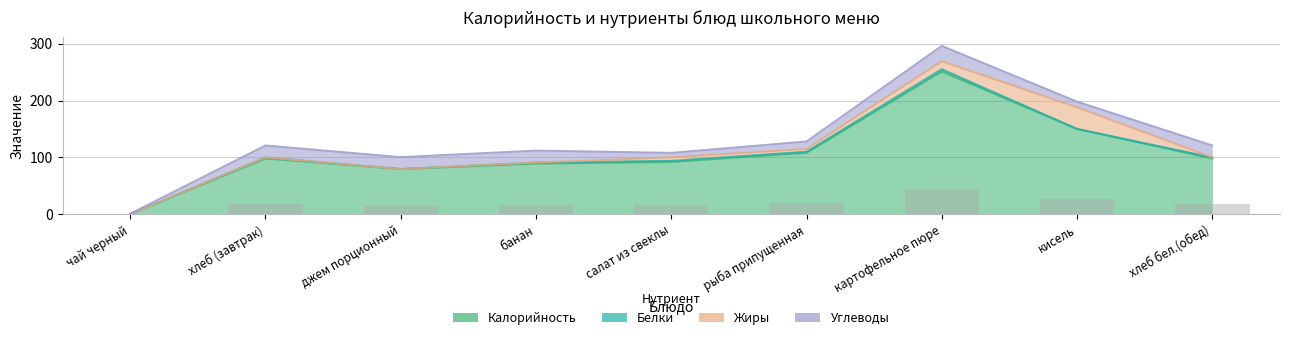

Is the value of Жиры at кисель greater than the value of Белки at кисель?

Yes